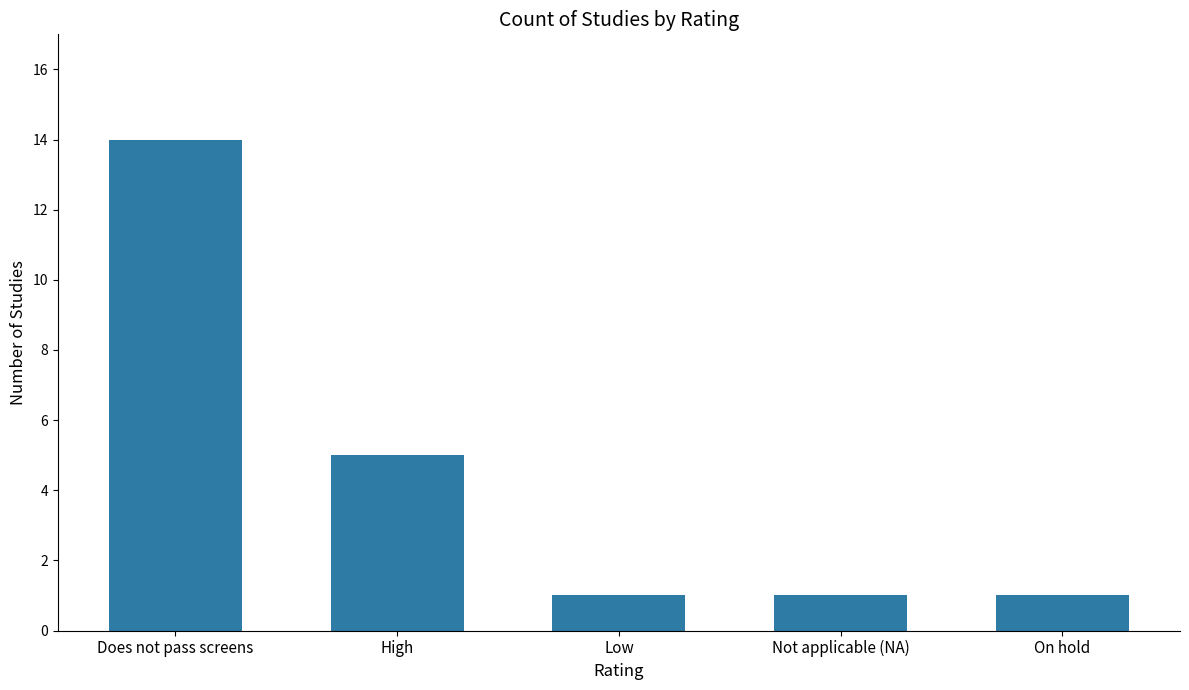

What is the difference between the maximum and second lowest values?

13